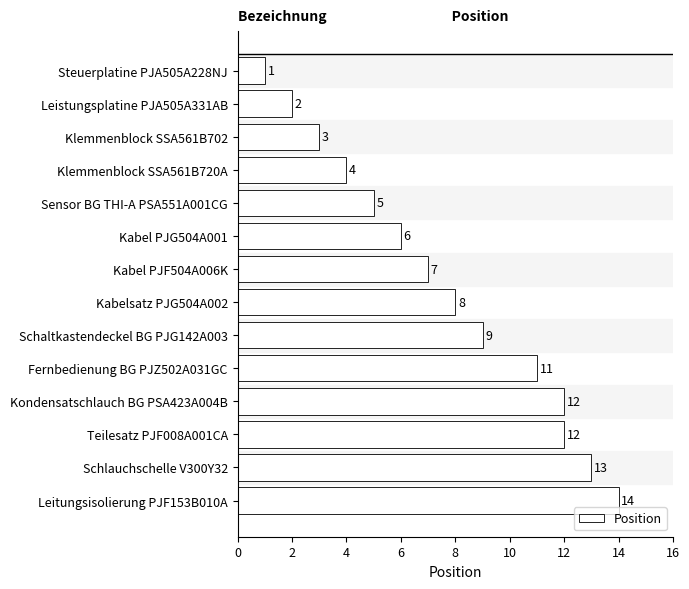

Reading top to bottom, what are all the values shown in this chart?

Steuerplatine PJA505A228NJ=1	Leistungsplatine PJA505A331AB=2	Klemmenblock SSA561B702=3	Klemmenblock SSA561B720A=4	Sensor BG THI-A PSA551A001CG=5	Kabel PJG504A001=6	Kabel PJF504A006K=7	Kabelsatz PJG504A002=8	Schaltkastendeckel BG PJG142A003=9	Fernbedienung BG PJZ502A031GC=11	Kondensatschlauch BG PSA423A004B=12	Teilesatz PJF008A001CA=12	Schlauchschelle V300Y32=13	Leitungsisolierung PJF153B010A=14